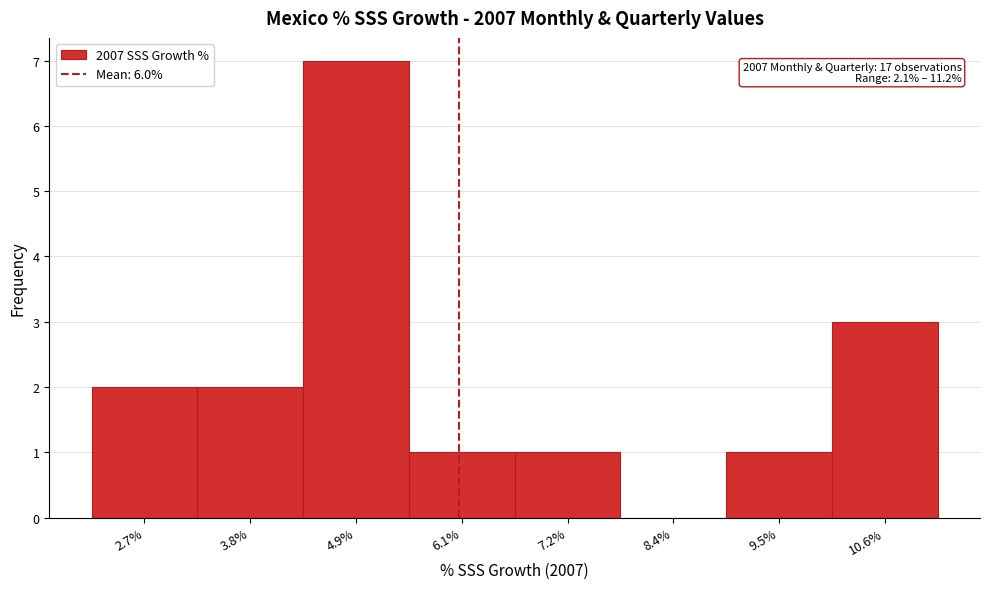

Which range on the x-axis has the tallest bar?

4.4 to 5.6